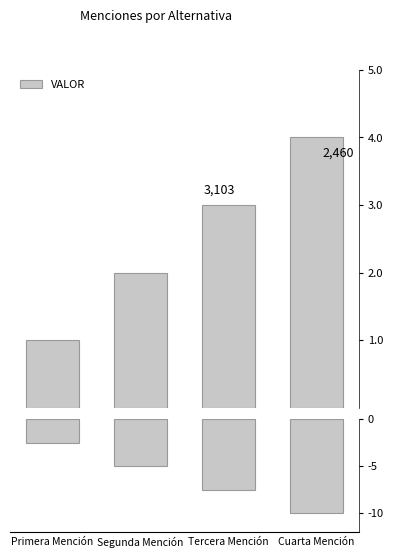

True or false: VALOR (negativo) has a value of -5.0 at Segunda Mención.

True